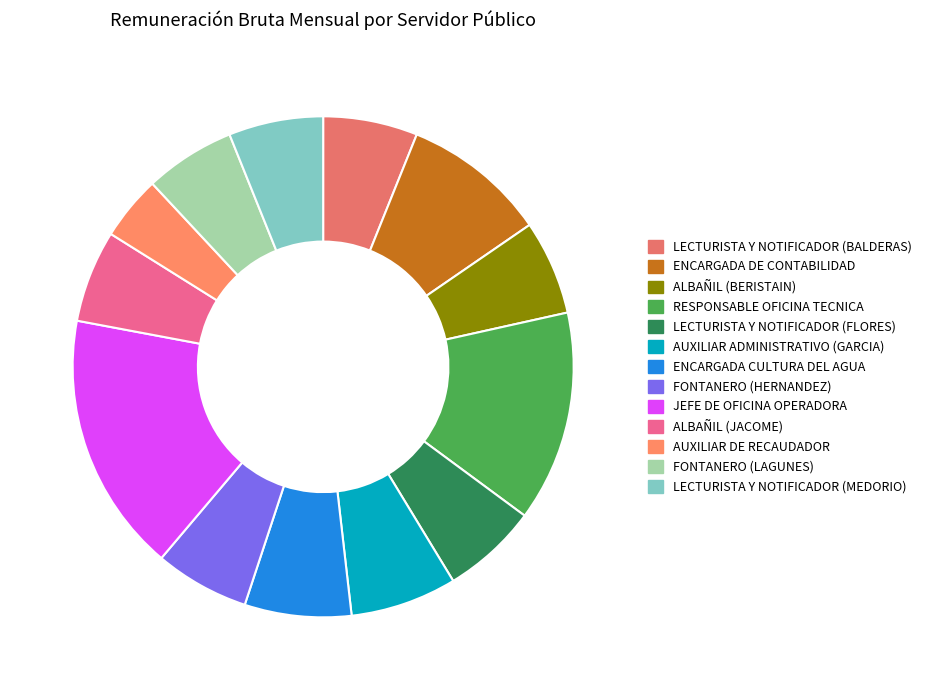

Rank the categories by value from highest to lowest.

JEFE DE OFICINA OPERADORA, RESPONSABLE OFICINA TECNICA, ENCARGADA DE CONTABILIDAD, ENCARGADA CULTURA DEL AGUA, AUXILIAR ADMINISTRATIVO (GARCIA), LECTURISTA Y NOTIFICADOR (FLORES), FONTANERO (HERNANDEZ), ALBAÑIL (BERISTAIN), LECTURISTA Y NOTIFICADOR (BALDERAS), LECTURISTA Y NOTIFICADOR (MEDORIO), ALBAÑIL (JACOME), FONTANERO (LAGUNES), AUXILIAR DE RECAUDADOR